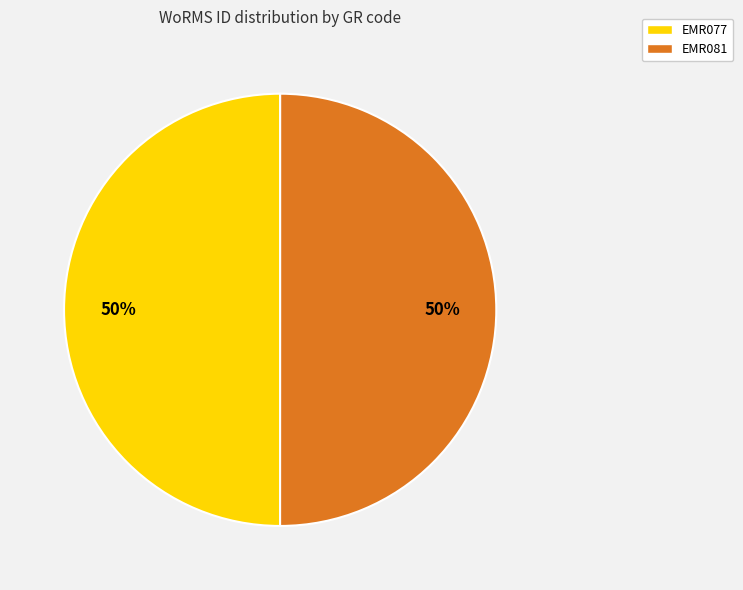

Approximately how many times larger is the value at EMR081 compared to EMR077?

1.0